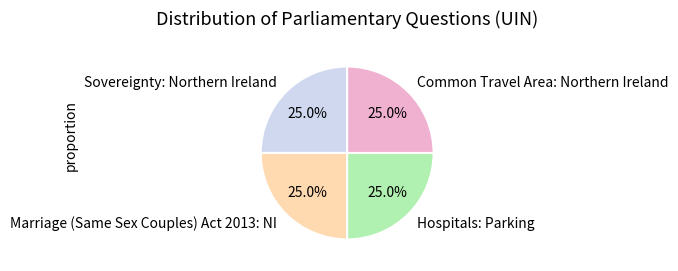

Approximately how many times larger is the value at Hospitals: Parking compared to Common Travel Area: Northern Ireland?

1.0